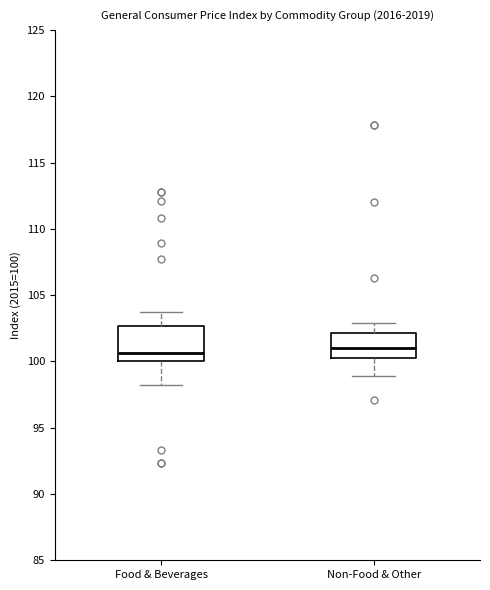

Where does the median line of the box for Non-Food & Other sit on the y-axis? The values are not printed on the chart, so give them approximately, as read against the axis.

101.0